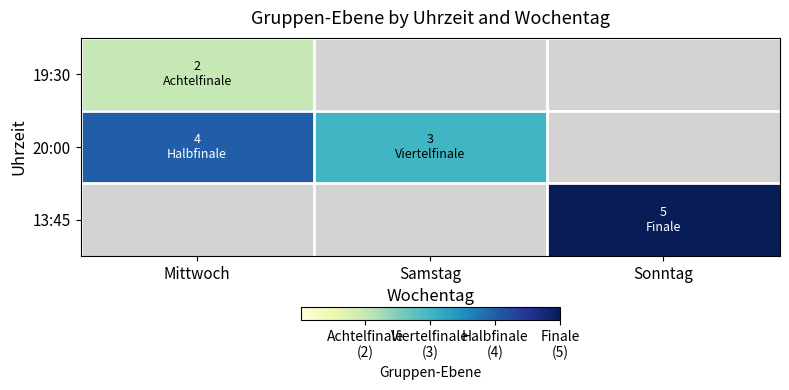

What is the difference between the 20:00 values at Mittwoch and Samstag?

1.0